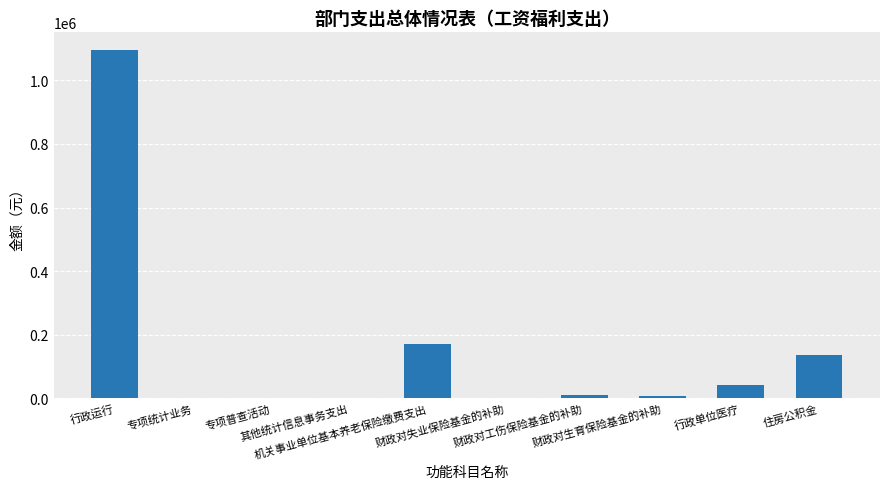

What is the greatest value displayed?

1096708.0